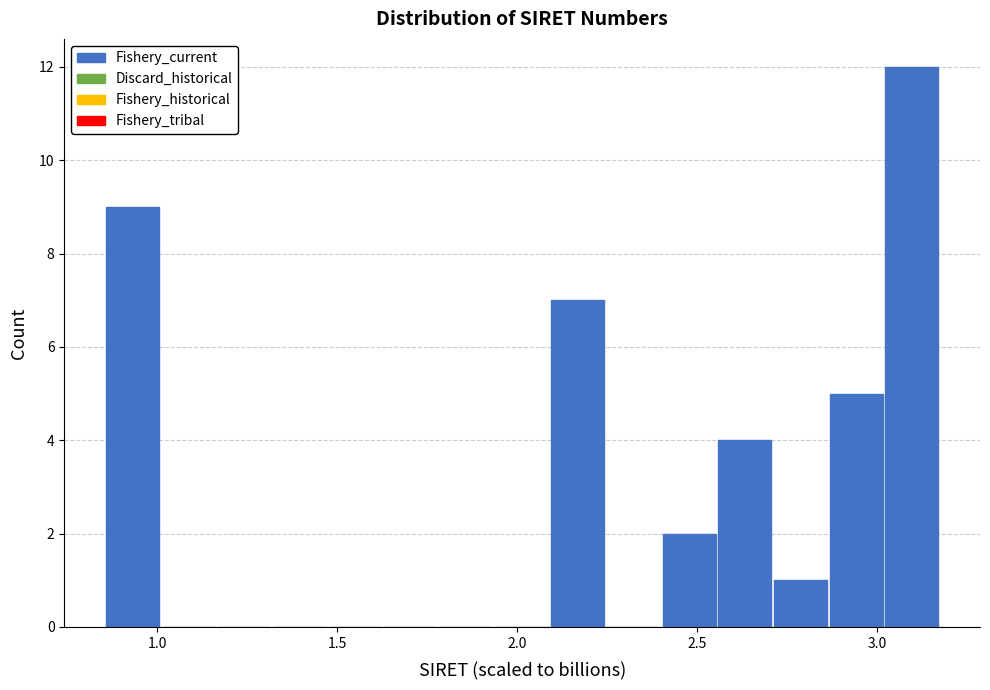

Around what value on the x-axis is the tallest bar? Give the approximate position of its centre, as read against the axis.

3.10